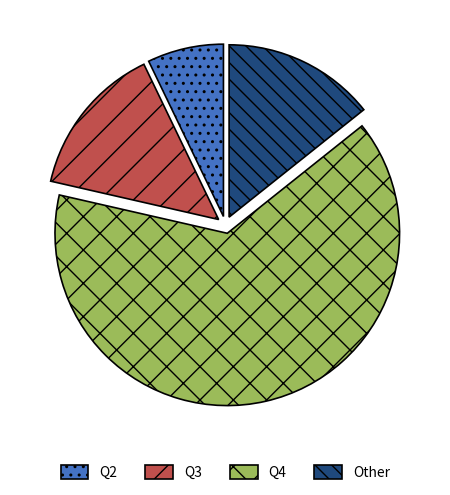

Which slice represents more than half of the pie?

Q4